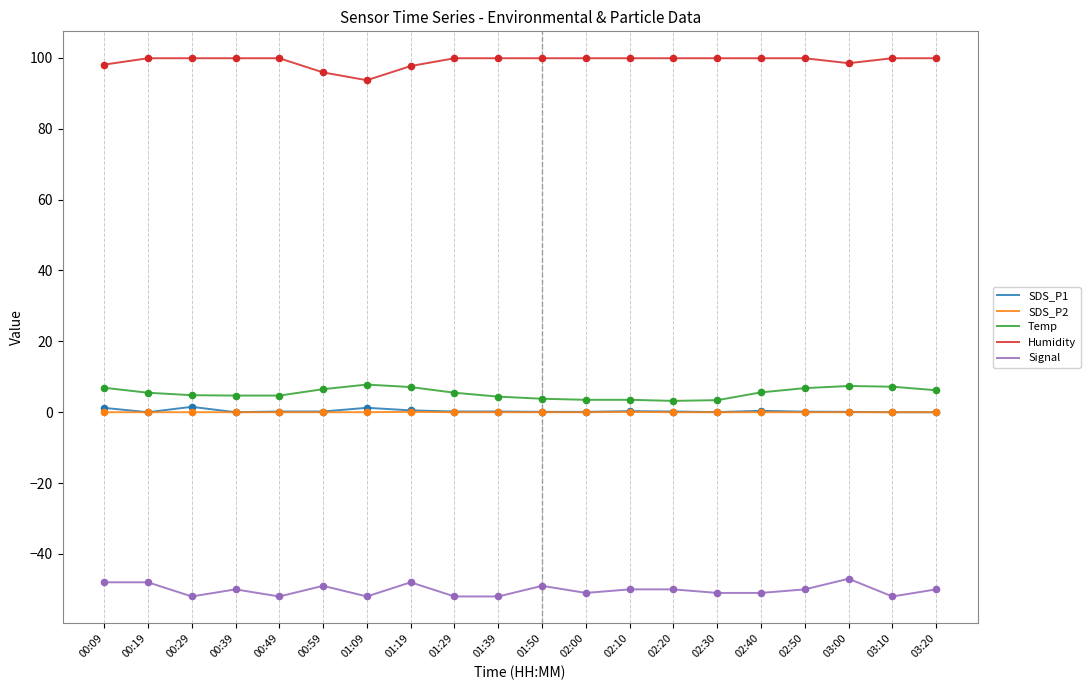

What is the maximum value for Temp?

7.8